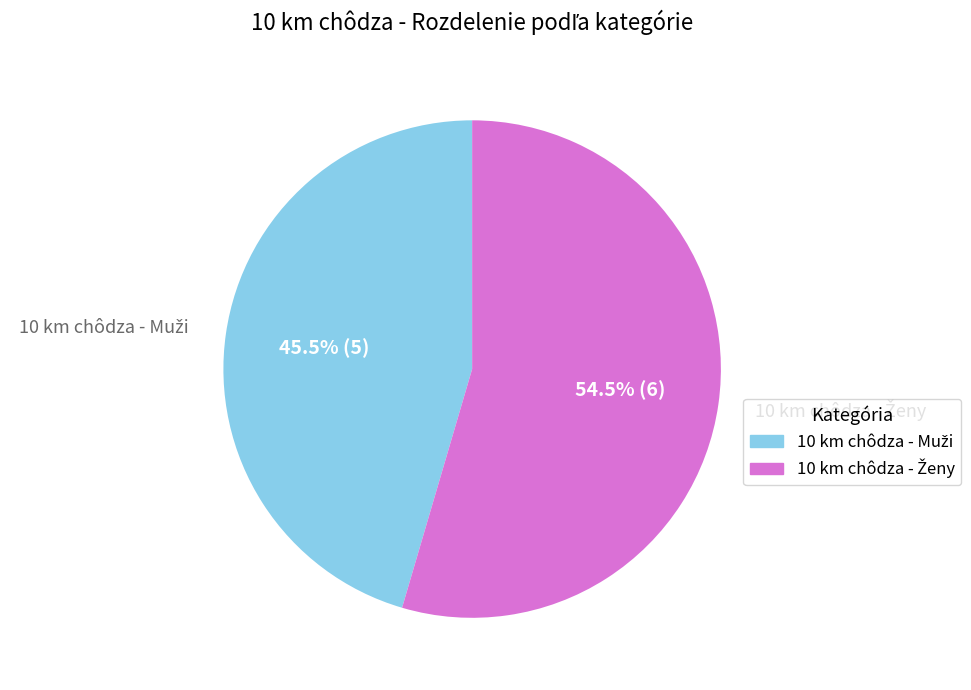

Is there a majority slice in this chart?

Yes